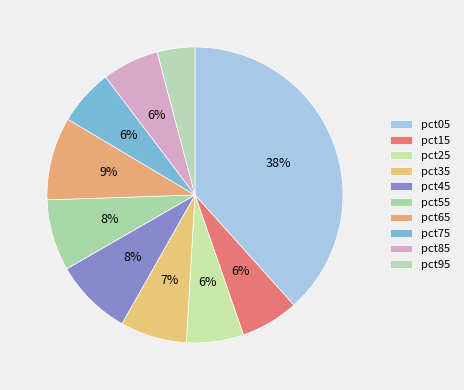

How many segments does this pie chart have?

10